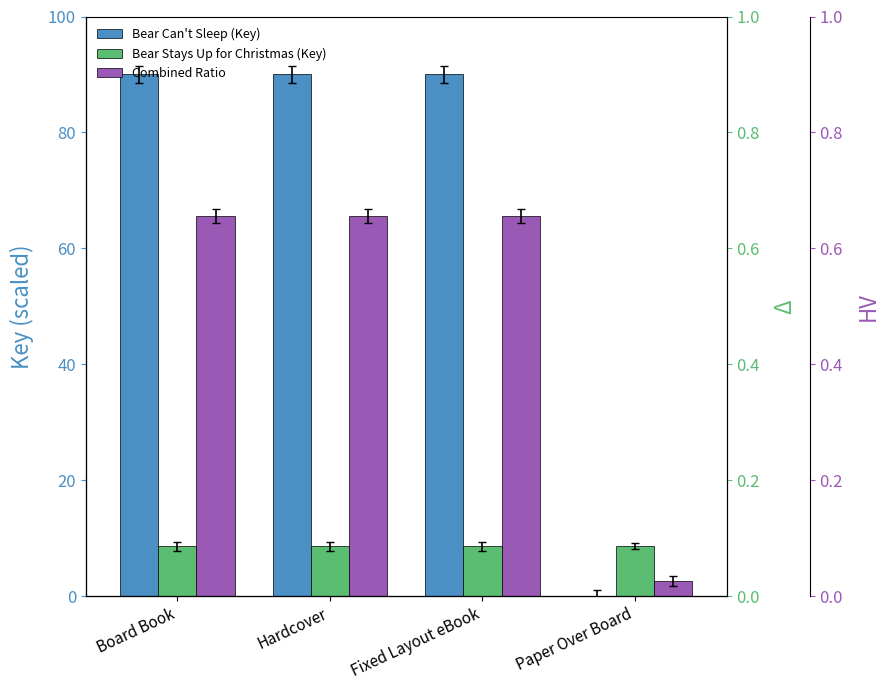

What are all the series names shown in the legend?

Bear Can't Sleep (Key), Bear Stays Up for Christmas (Key), Combined Ratio